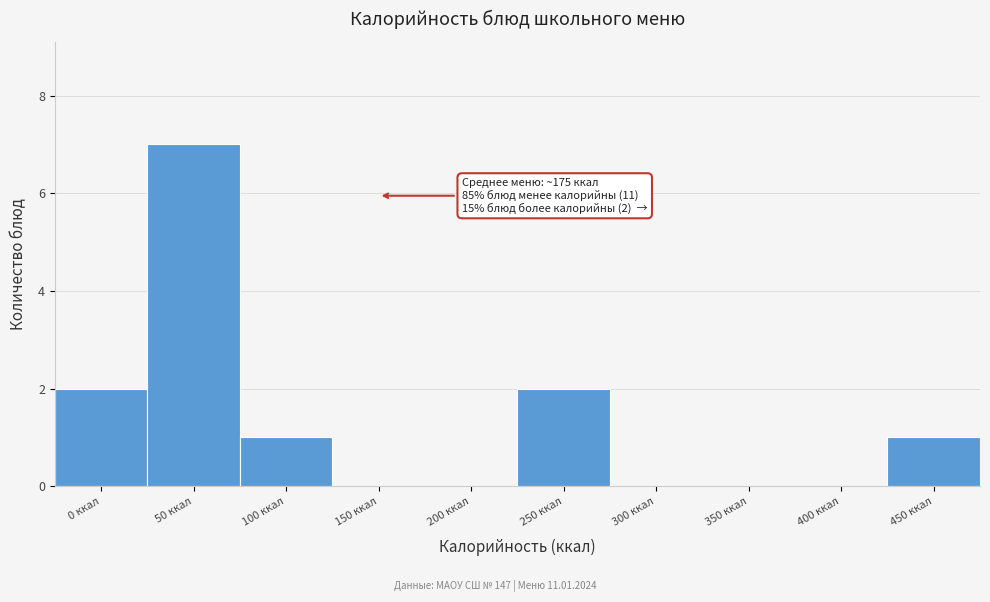

Reading left to right, extract all data points from this chart.

0 ккал=2	50 ккал=7	100 ккал=1	150 ккал=0	200 ккал=0	250 ккал=2	300 ккал=0	350 ккал=0	400 ккал=0	450 ккал=1